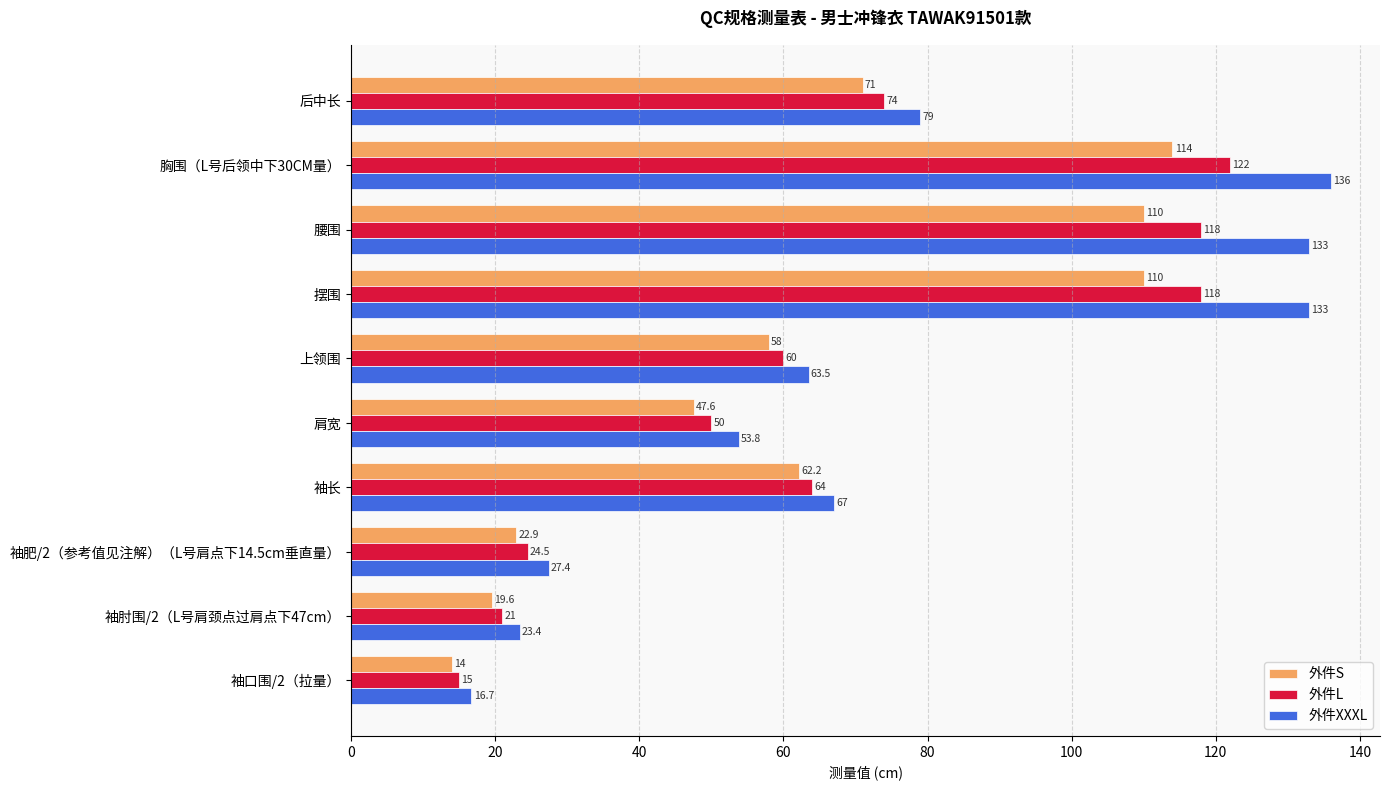

True or false: 外件XXXL has a value of 133.0 at 摆围.

True